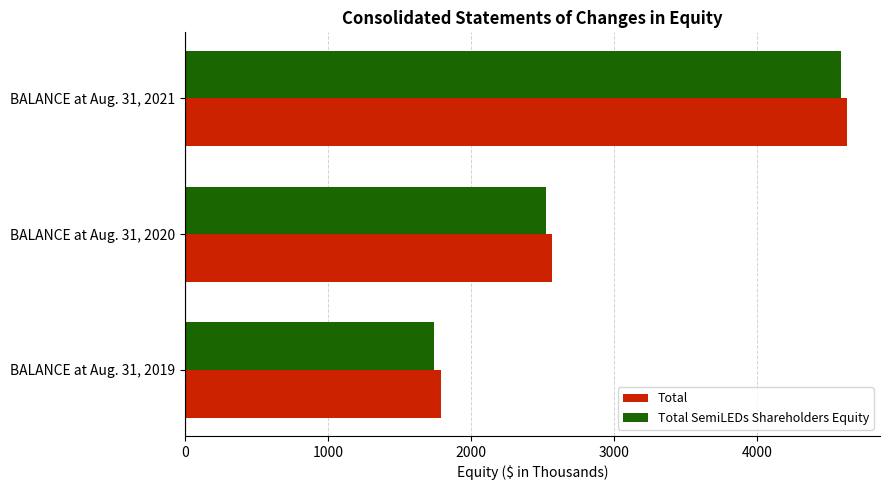

Which series has the largest total across all categories?

Total